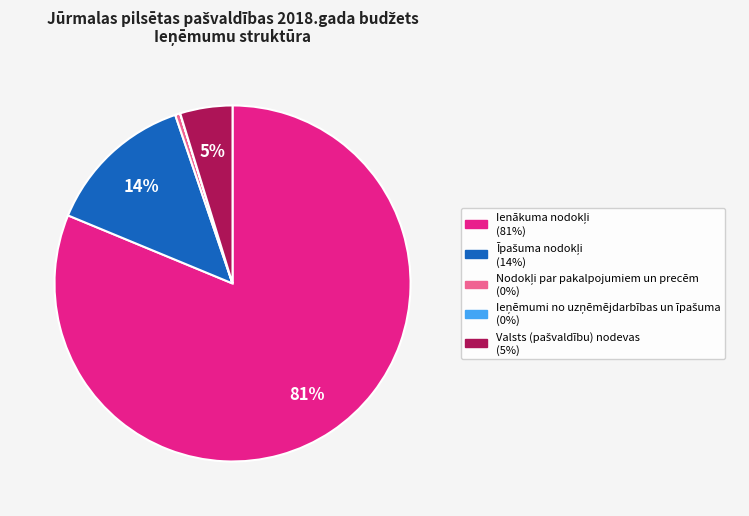

To the nearest percent, what is the difference between the largest and smallest slice percentages?

81%